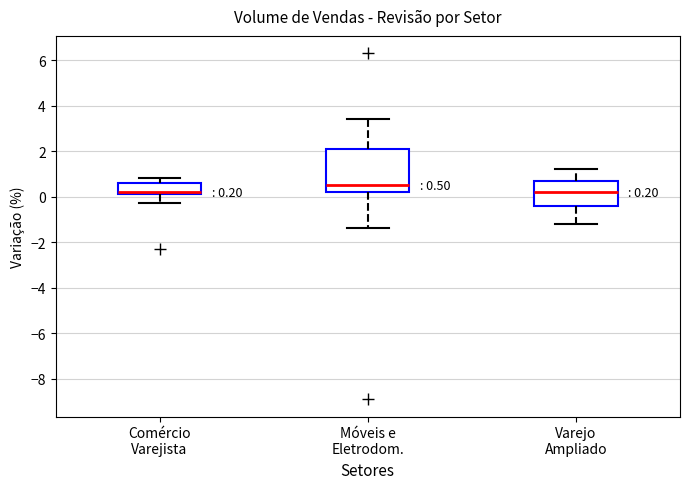

Comparing the boxes themselves (not the whiskers), which one is the tallest?

Móveis e Eletrodom.